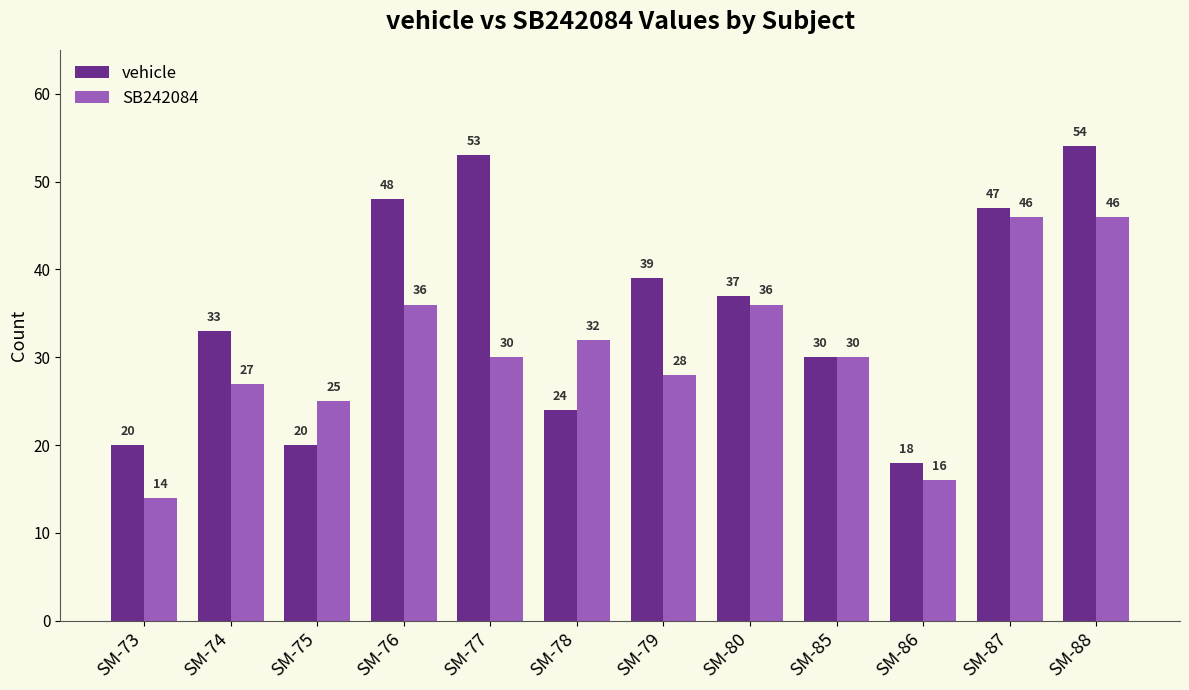

Rank the series by their average value, from lowest to highest.

SB242084, vehicle